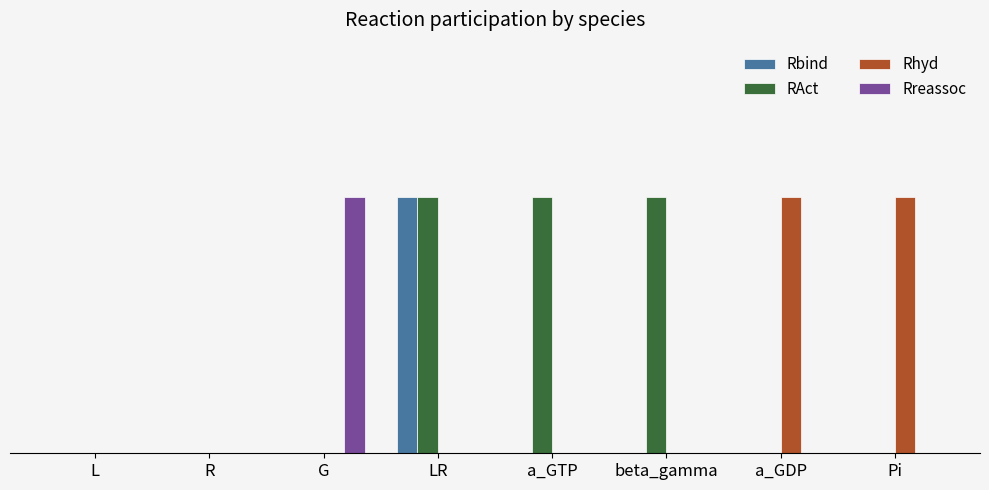

What are all the series names shown in the legend?

Rbind, RAct, Rhyd, Rreassoc